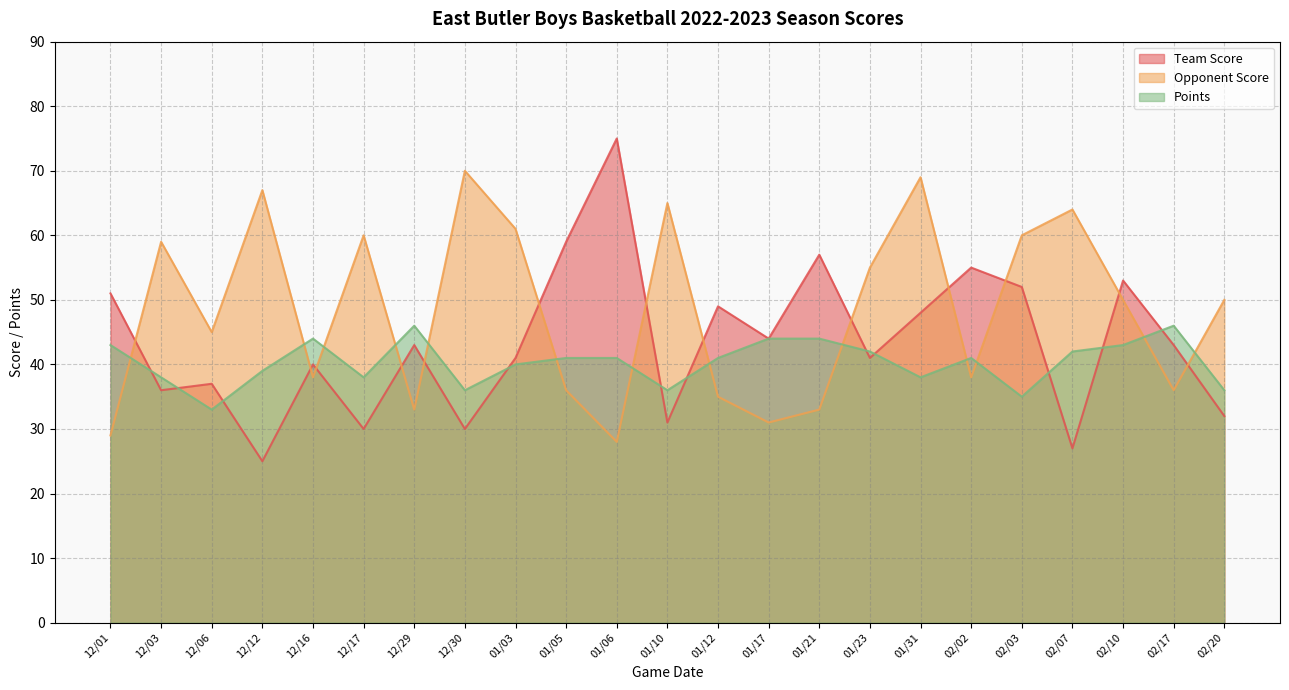

What is the total value across all series at 01/06?

144